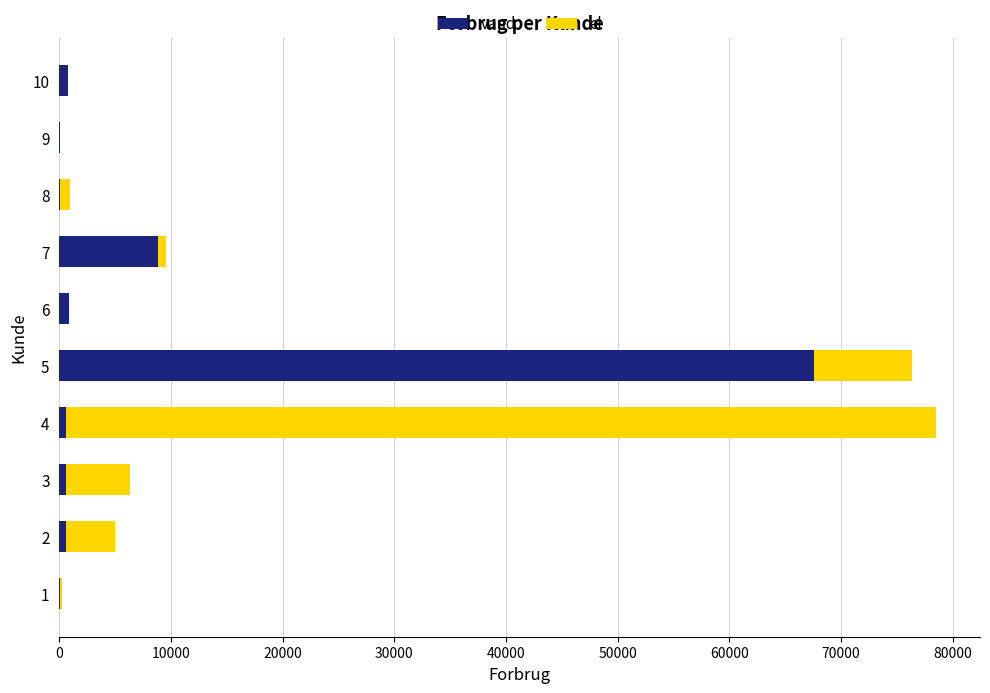

What is the highest value of the vand series?

67576